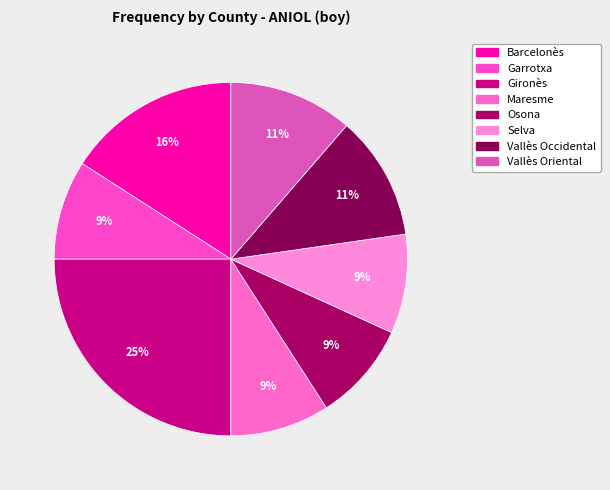

What portion of the pie excludes Vallès Oriental?

88.6%